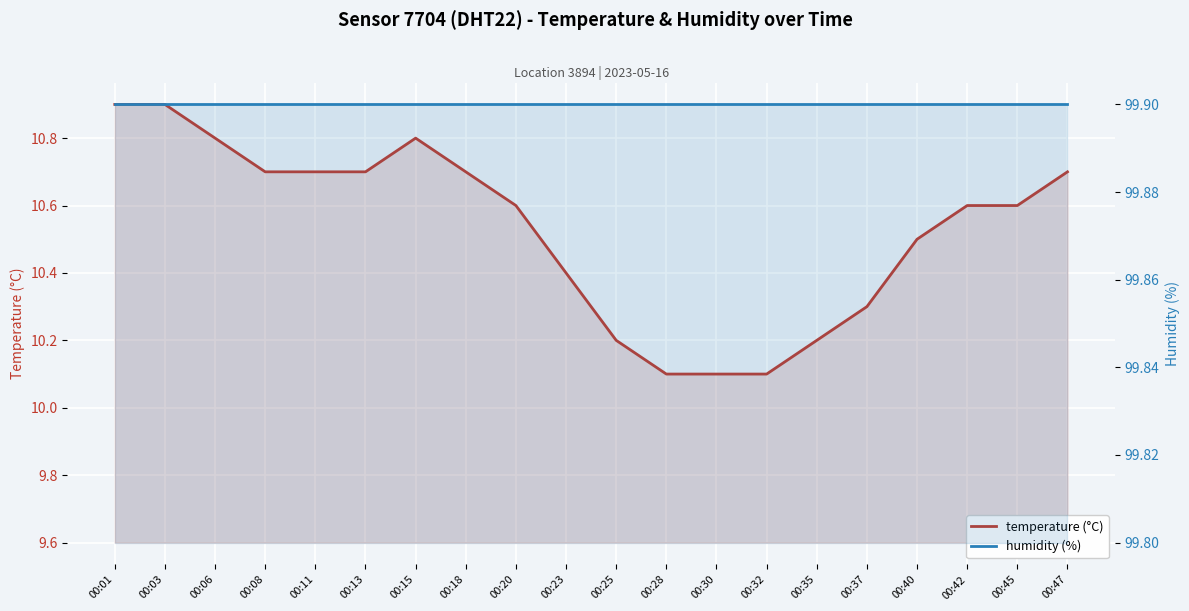

Read the humidity (%) value at 00:40.

99.9